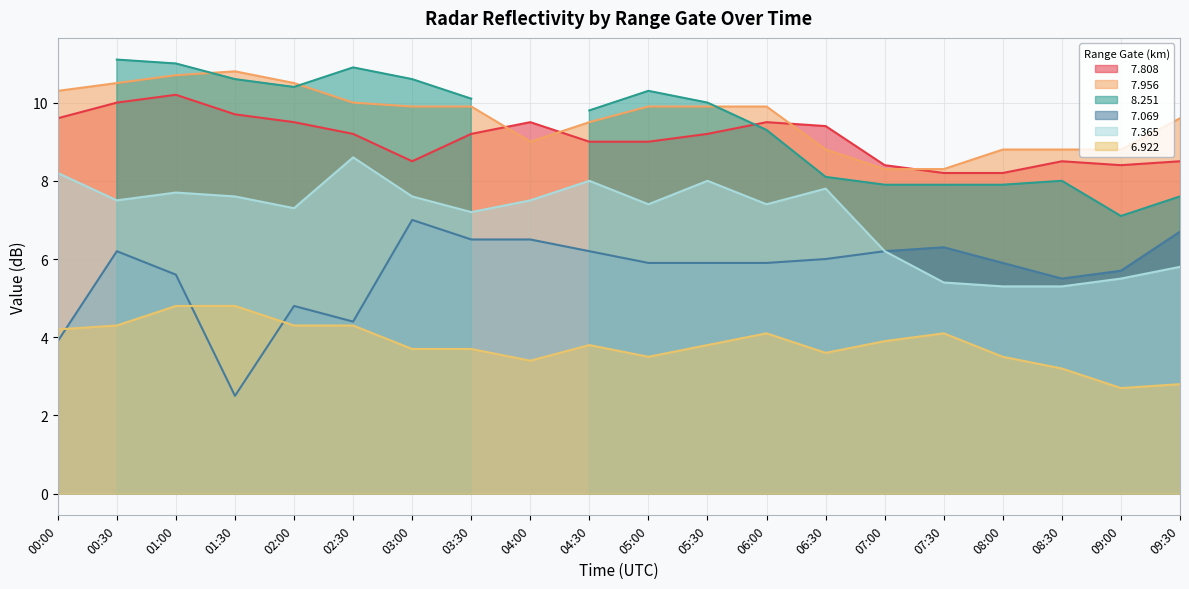

What is the minimum value shown in the chart?

2.5